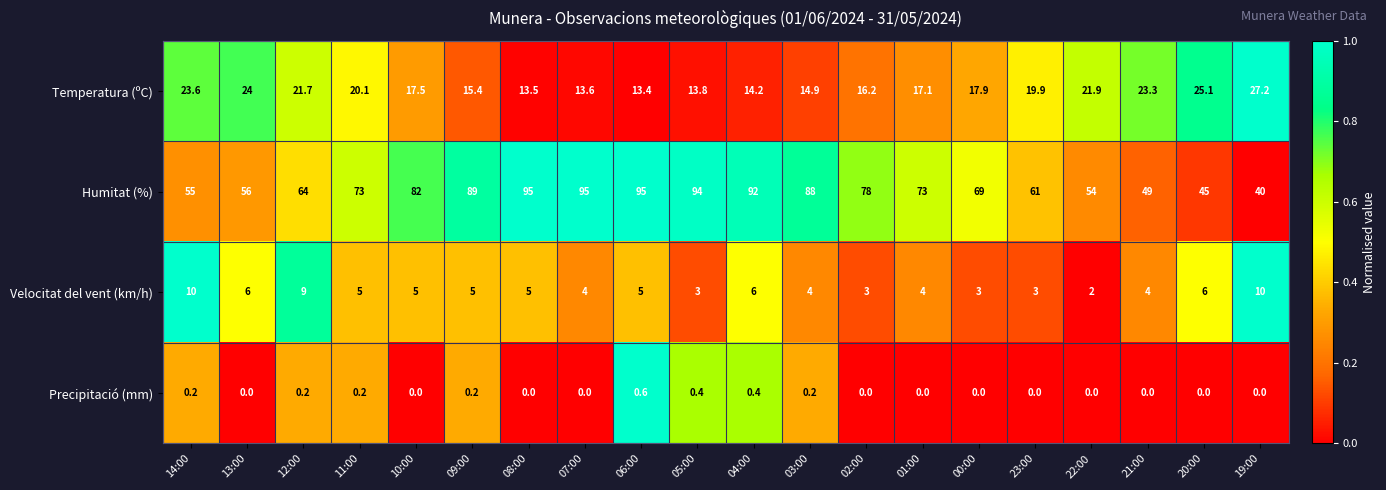

Rank the series at 09:00 from highest to lowest value.

Humitat (%), Temperatura (ºC), Velocitat del vent (km/h), Precipitació (mm)